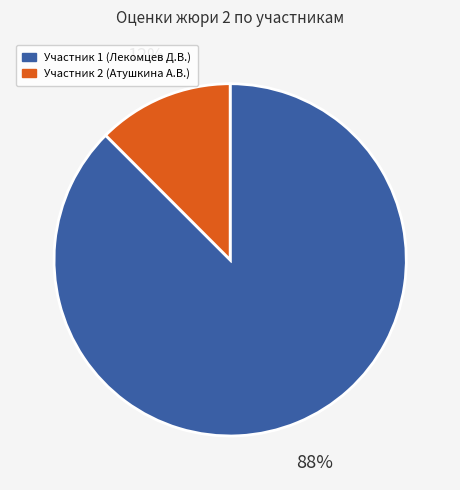

Count the number of slices in the pie.

2